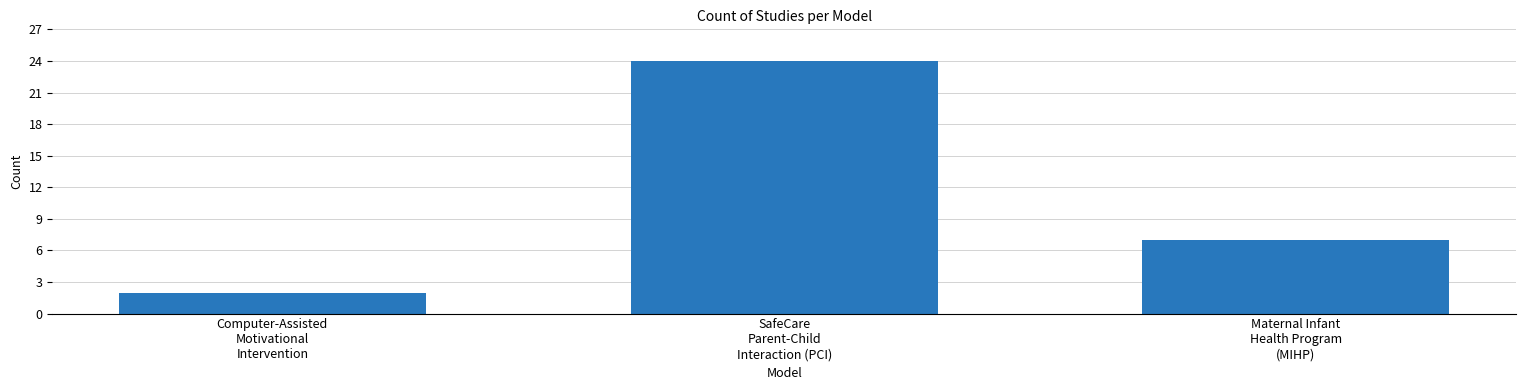

What is the minimum value shown in the chart?

2